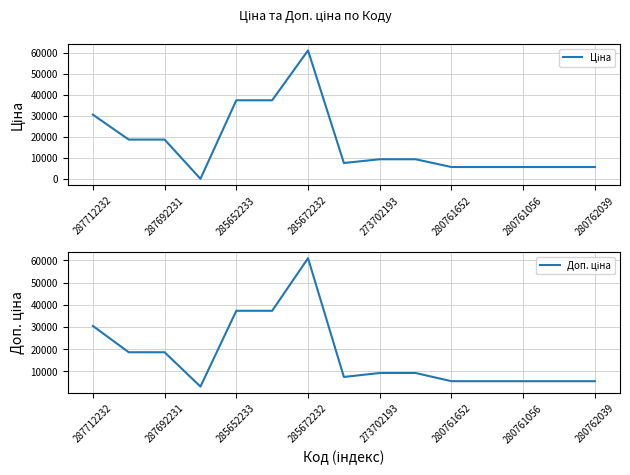

What is the average value of the Доп. ціна series?

17409.3